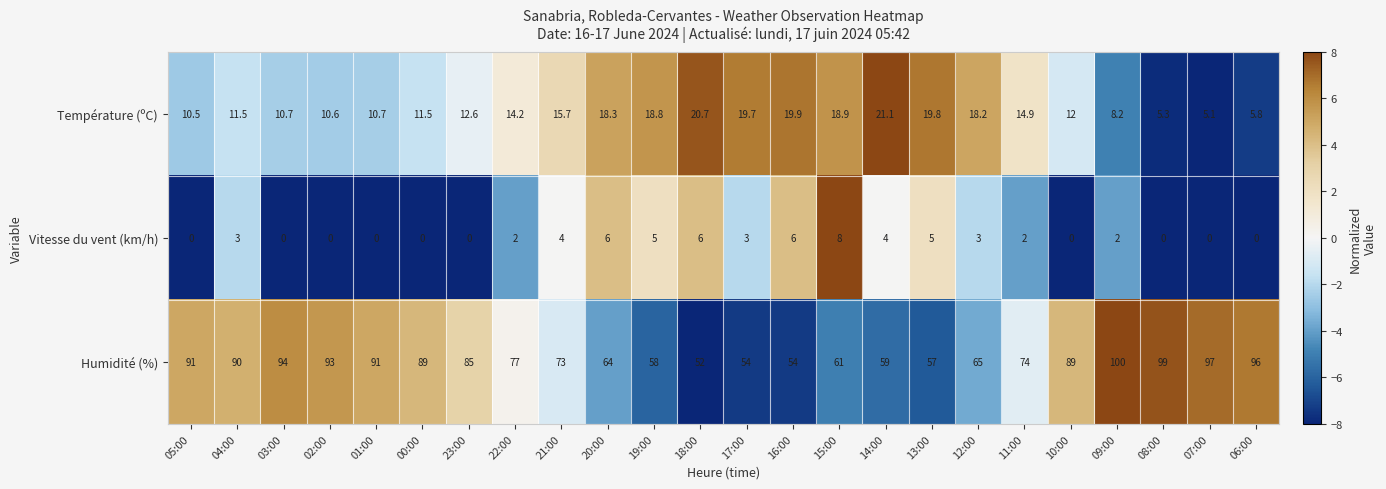

List the series in order of their peak value, highest first.

Humidité (%), Température (ºC), Vitesse du vent (km/h)